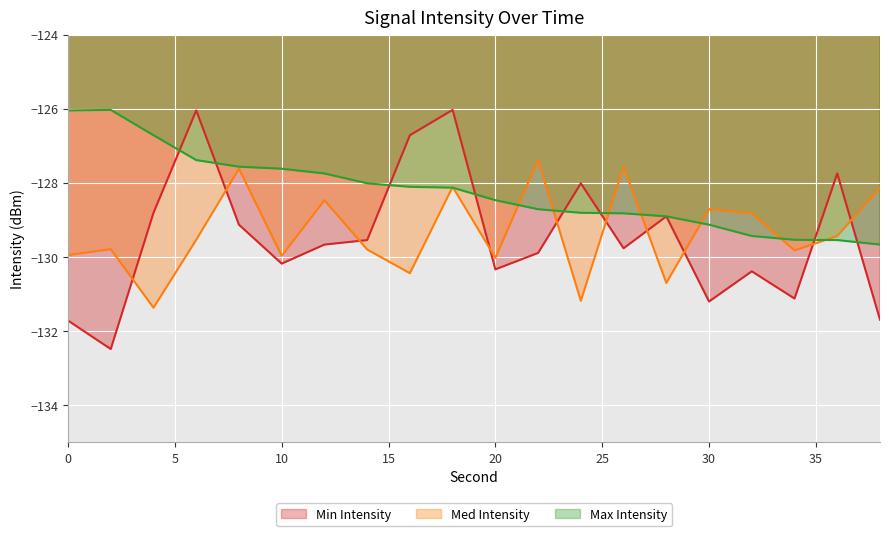

The Max Intensity series shows -173.4 at 2. True or false?

False